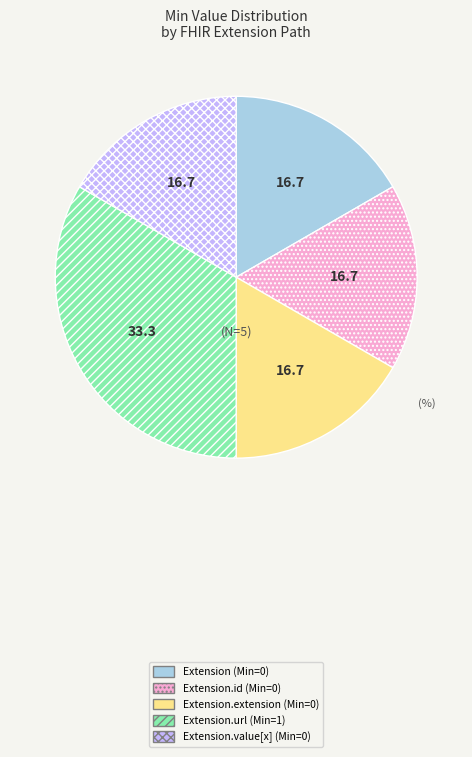

Is there a majority slice in this chart?

No